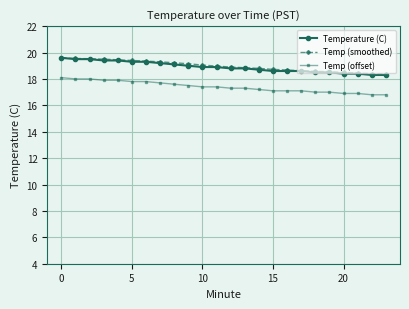

What is the greatest value displayed?

19.6